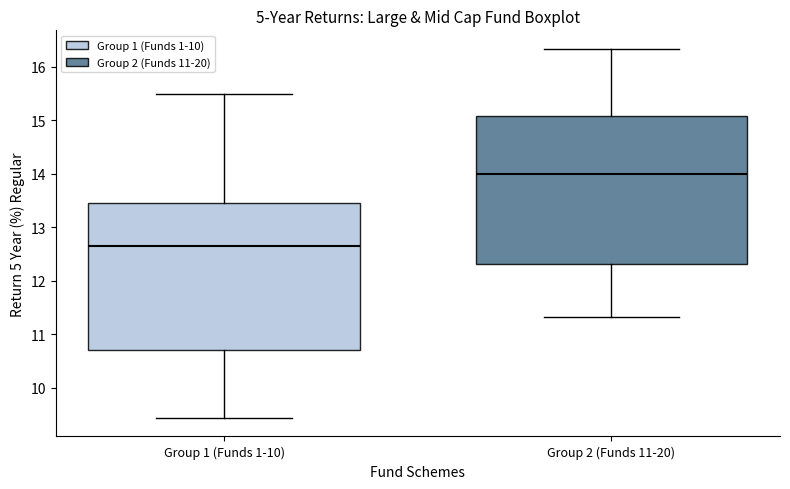

Which box's median line is the lowest?

Group 1 (Funds 1-10)